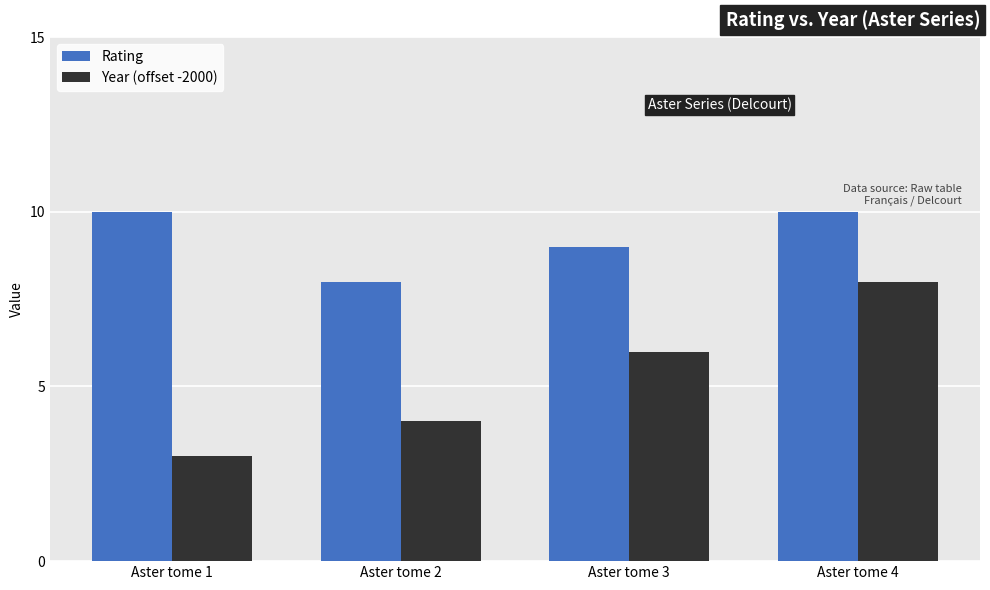

How many categories are shown in the chart?

4